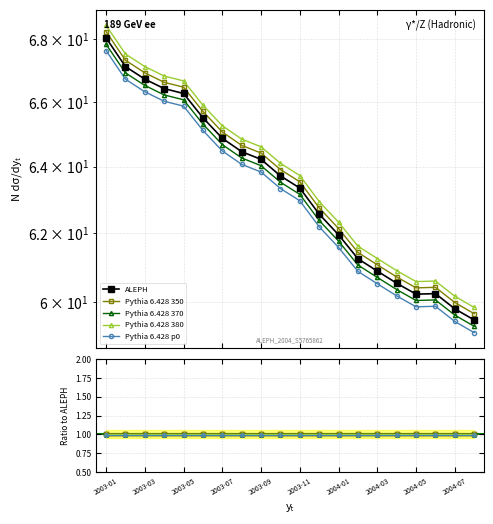

How many interior local valleys (lower than both neighbors) does the data have?

1